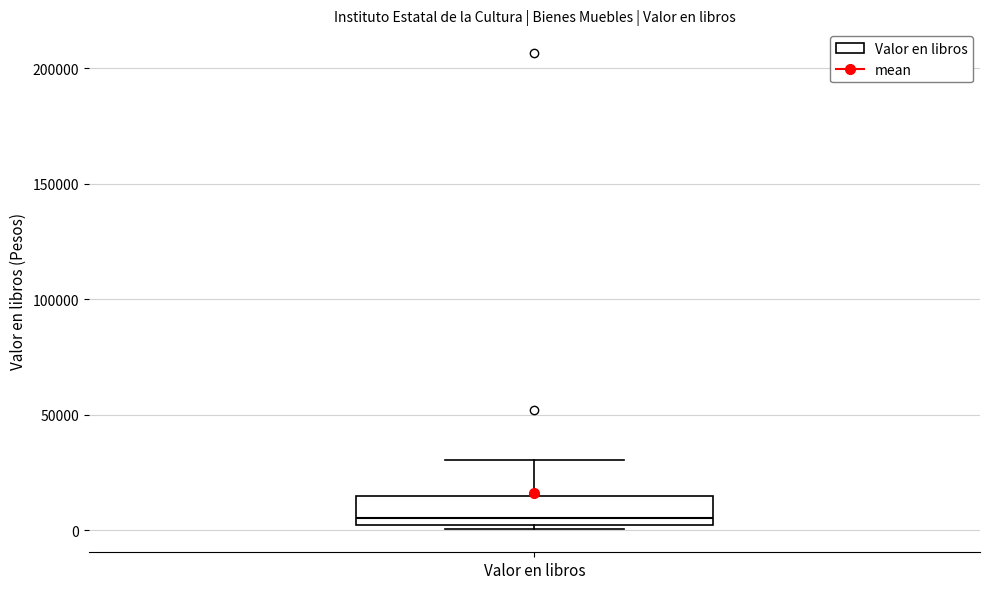

Where is the upper edge of the box for Valor en libros on the y-axis? The values are not printed on the chart, so give them approximately, as read against the axis.

15000